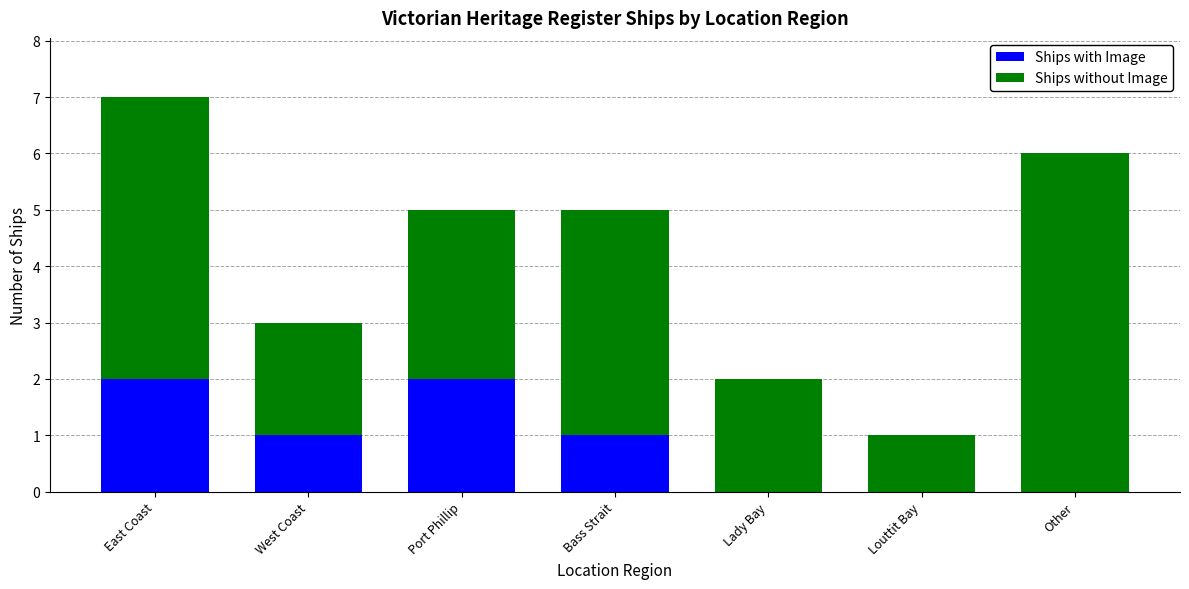

What is the sum of all Ships with Image values?

6